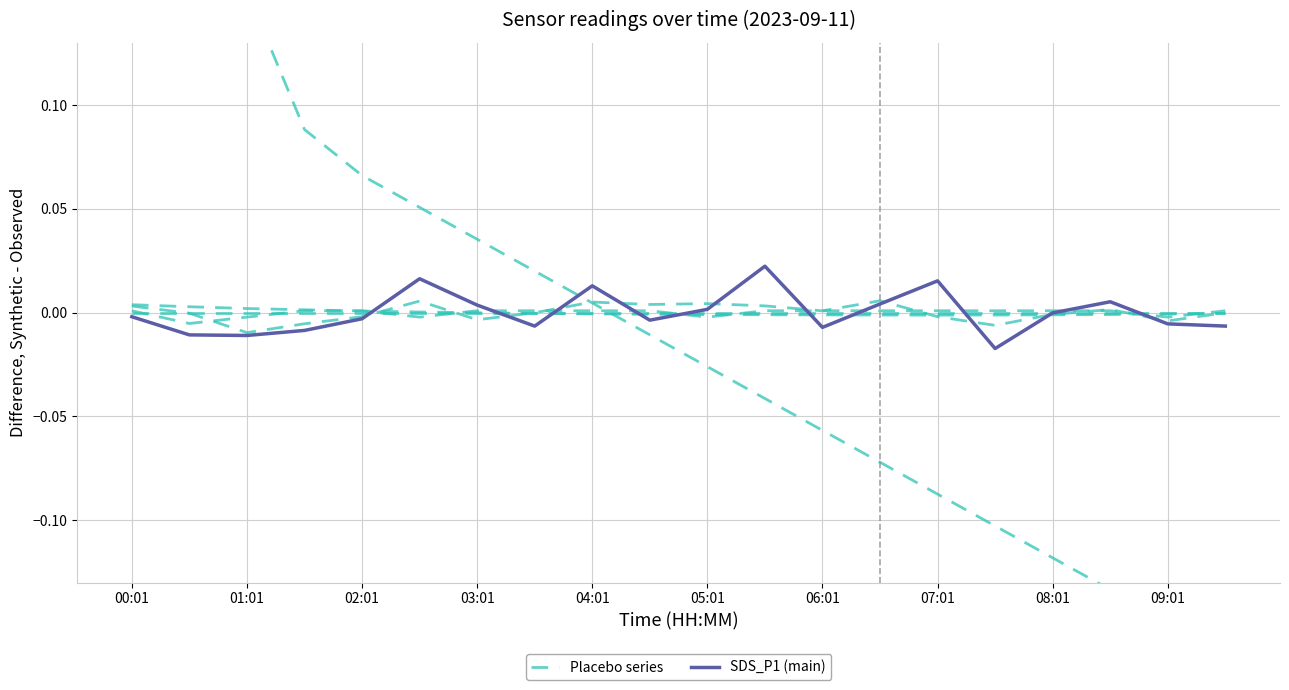

Where is the first local minimum for Placebo series?

07:01